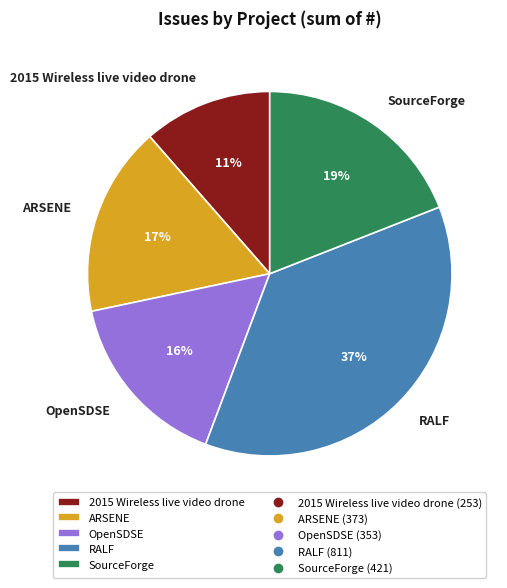

The ARSENE slice represents 23% of the pie. True or false?

False